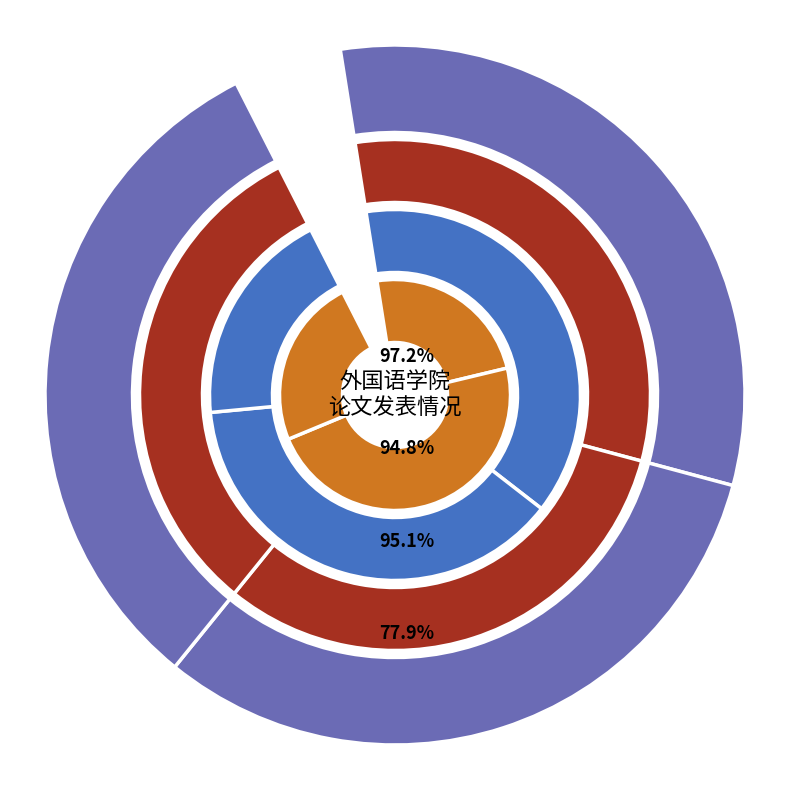

To the nearest percent, what portion does 堵宁宁 represent?

33%